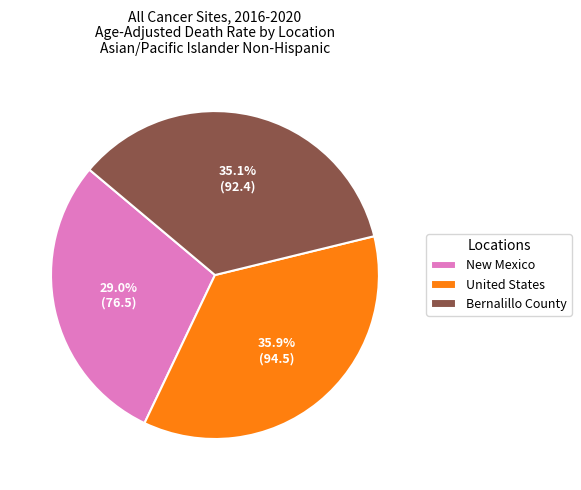

Which slice is the largest?

United States